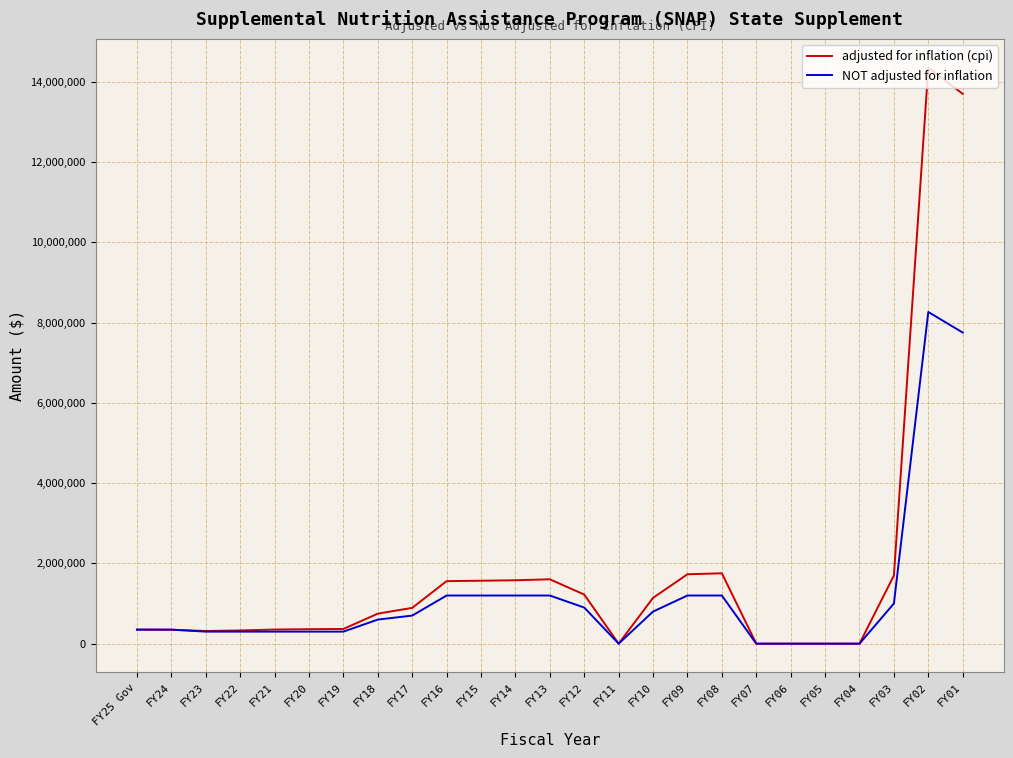

Is the value of NOT adjusted for inflation at FY03 greater than the value of adjusted for inflation (cpi) at FY21?

Yes